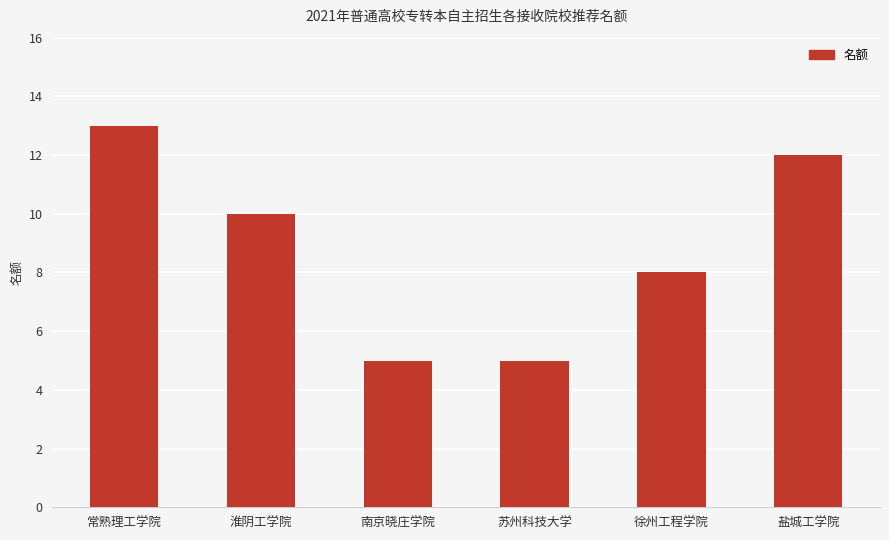

What is the difference between the values at 淮阴工学院 and 苏州科技大学?

5